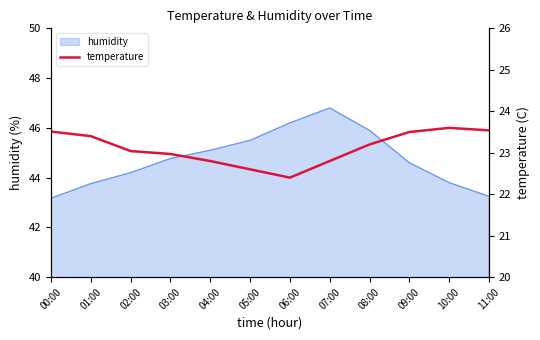

Reading left to right, extract all data points from this chart.

00:00=23.5	01:00=23.4	02:00=23.0	03:00=23.0	04:00=22.8	05:00=22.6	06:00=22.4	07:00=22.8	08:00=23.2	09:00=23.5	10:00=23.6	11:00=23.5